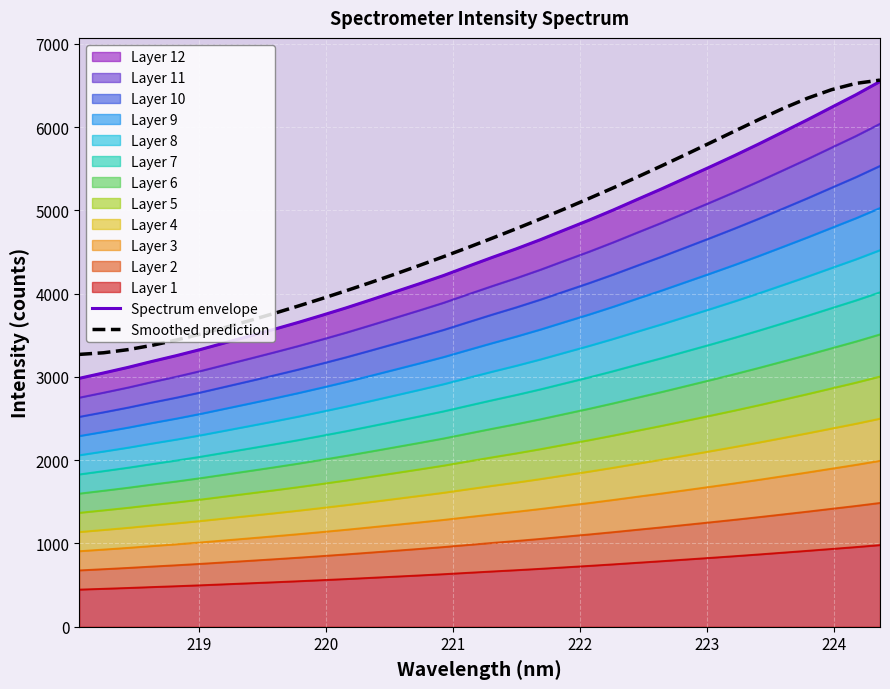

What is the maximum value for Smoothed prediction?

6563.3